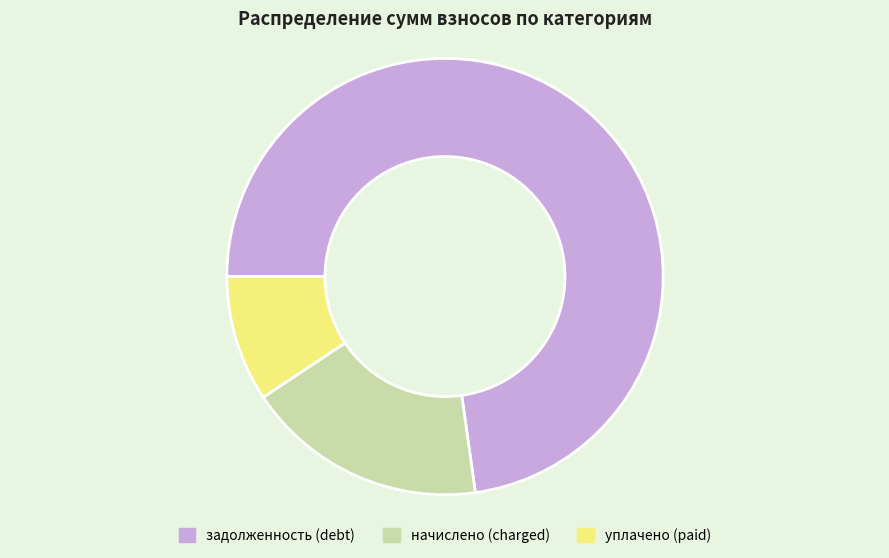

Does any single category account for the majority?

Yes